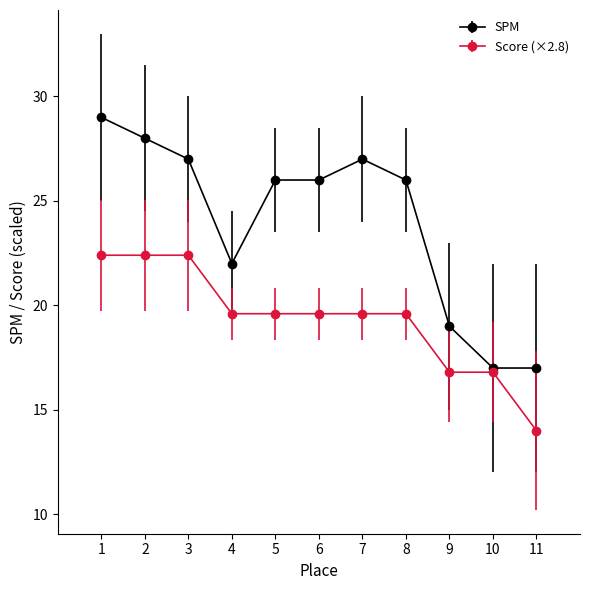

Between 2 and 7, which series saw the biggest shift?

Score (×2.8)